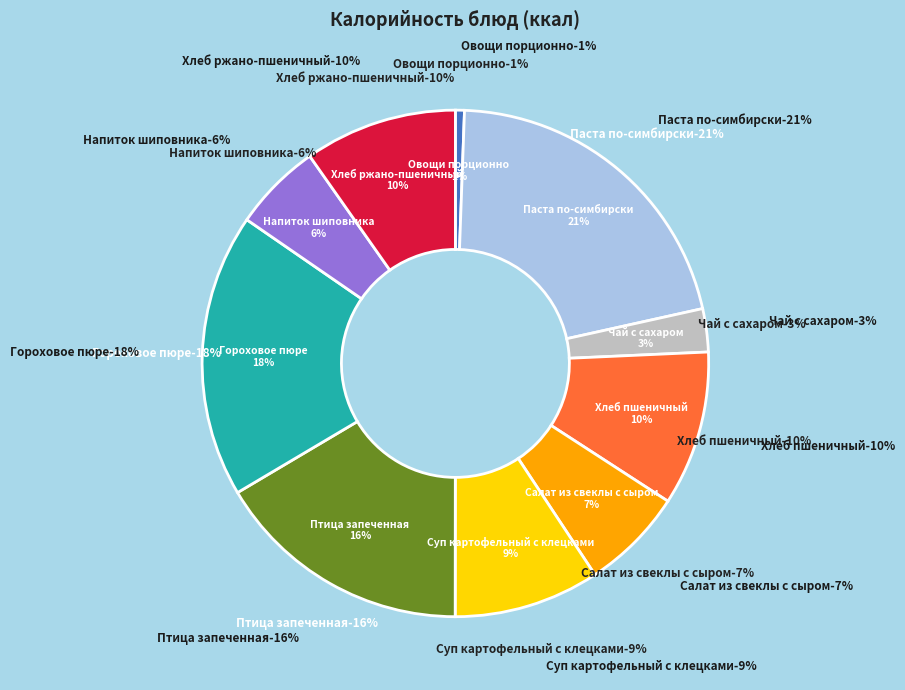

To the nearest percent, what percentage of the pie is Суп картофельный с клецками?

9%